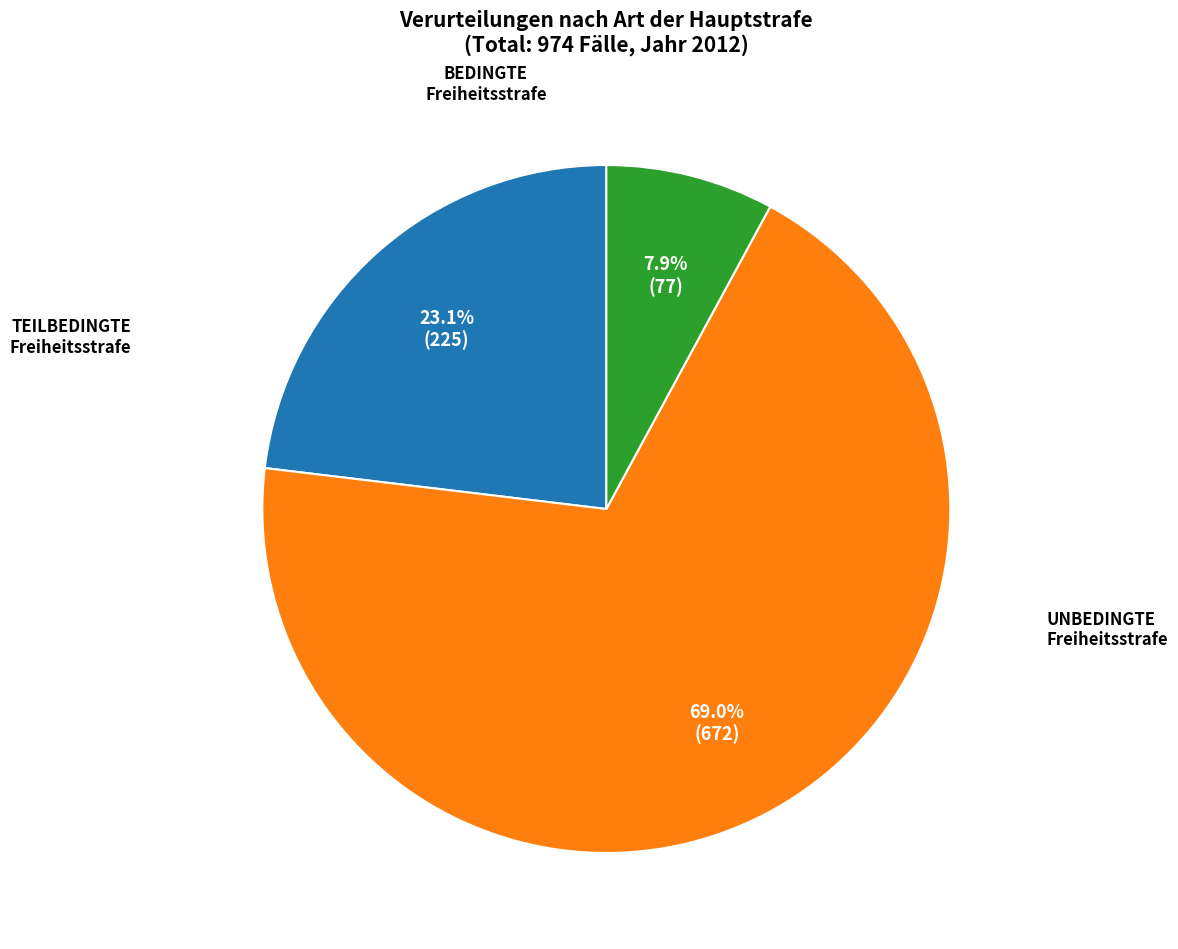

Is there a majority slice in this chart?

Yes